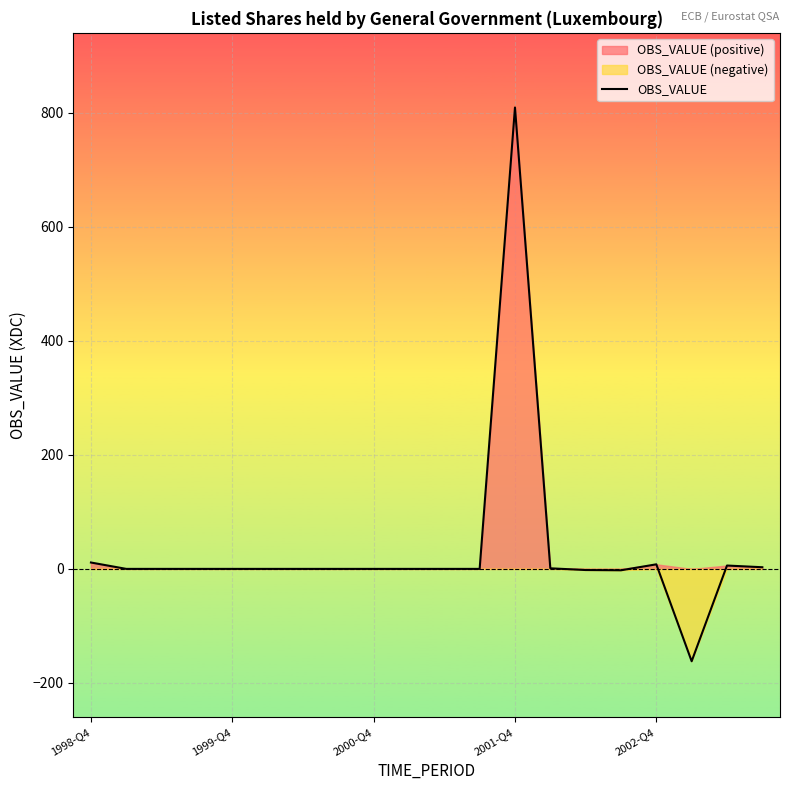

What is the difference between the maximum and minimum values?

970.7